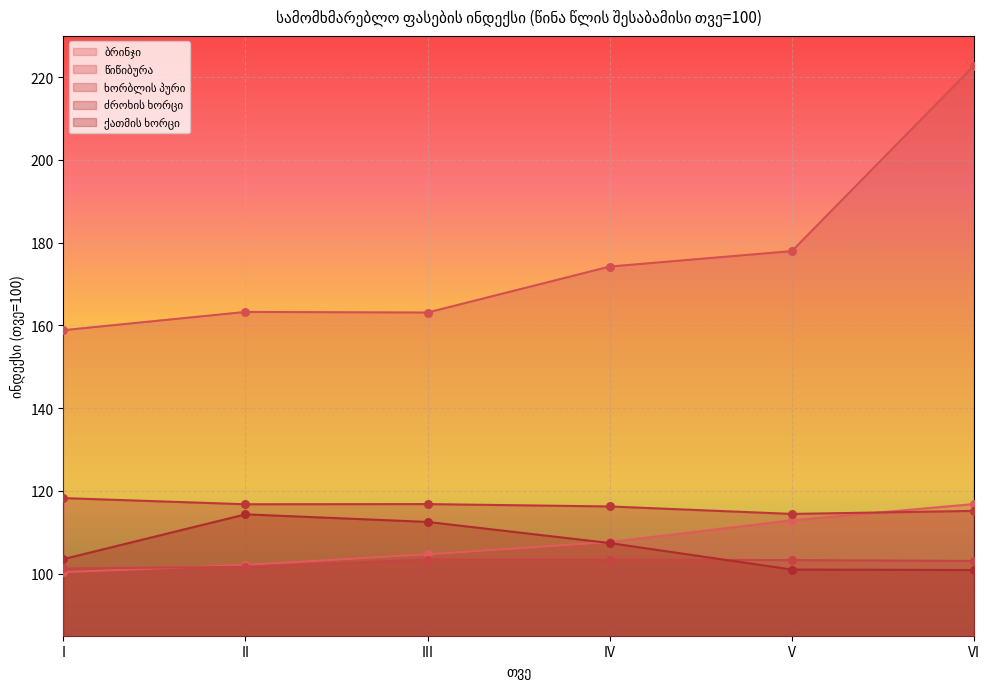

Is the value of წიწიბურა at VI greater than the value of ხორბლის პური at III?

Yes